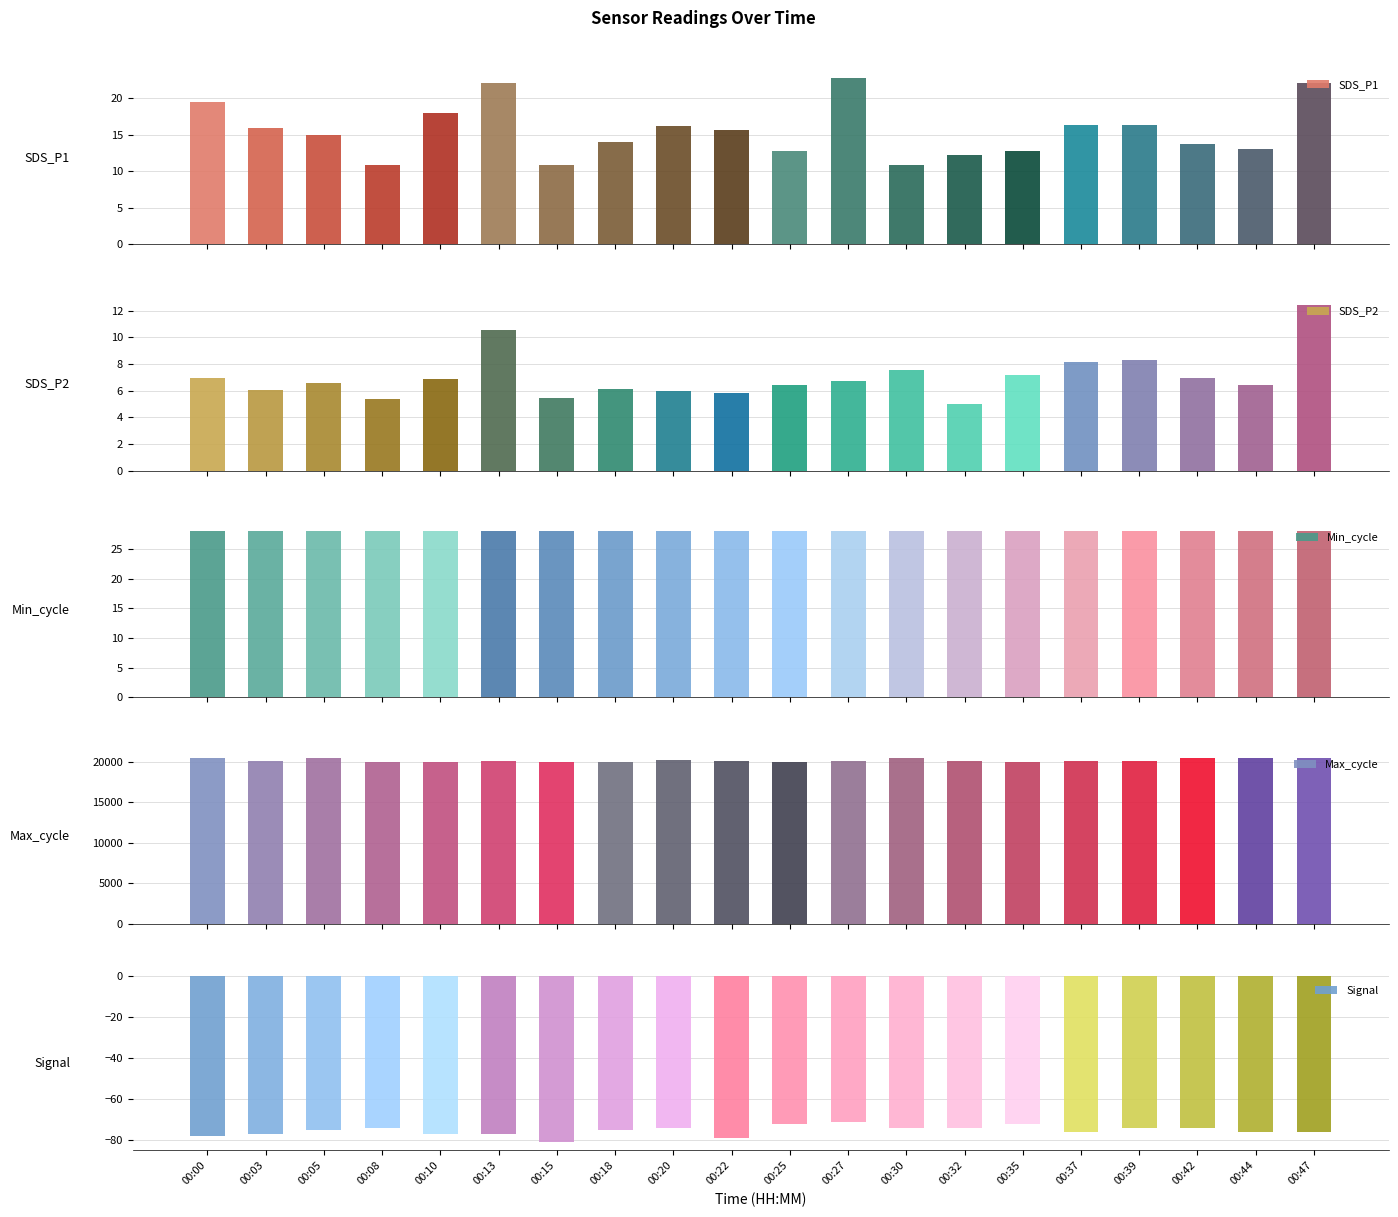

The SDS_P1 series shows 10.8 at 00:15. True or false?

True